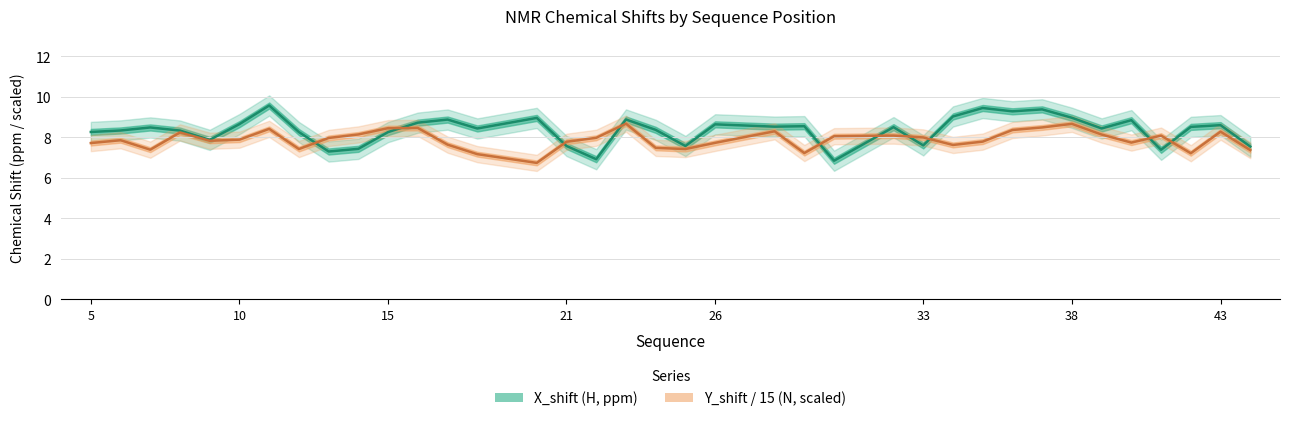

True or false: Y_shift has a value of 8.2 at 8.

True